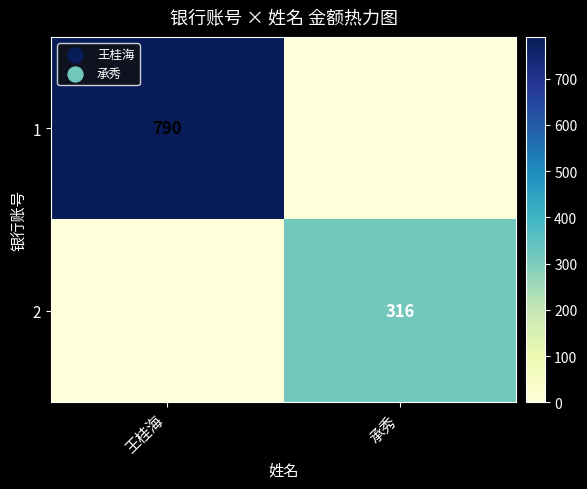

Is it true that 1 equals 496 at 王桂海?

False